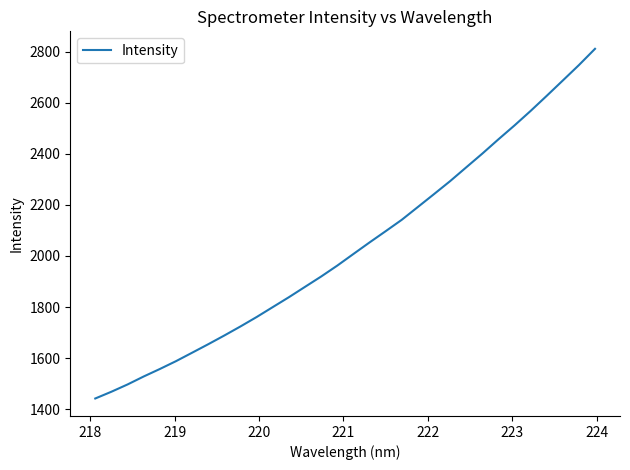

What is the maximum value shown in the chart?

2812.1